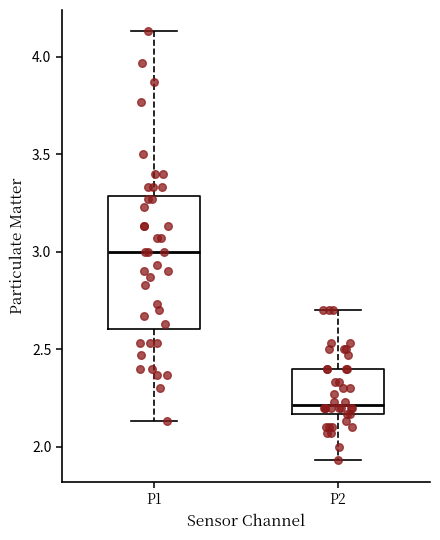

Comparing the boxes themselves (not the whiskers), which one is the tallest?

P1